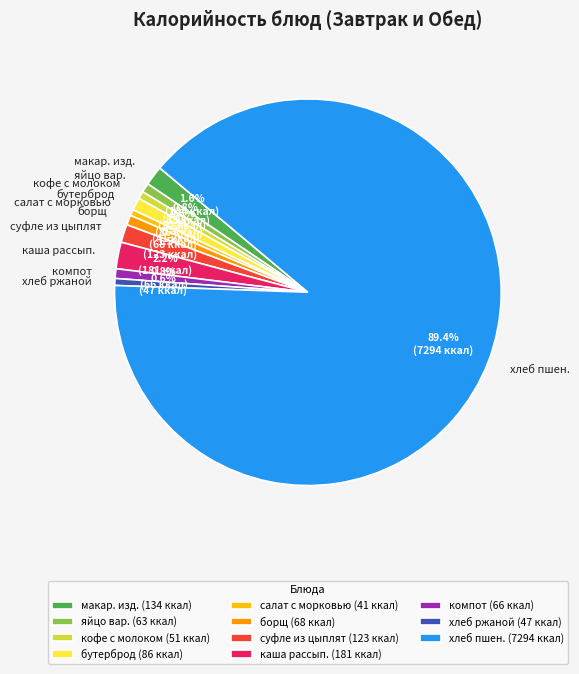

How many segments does this pie chart have?

11